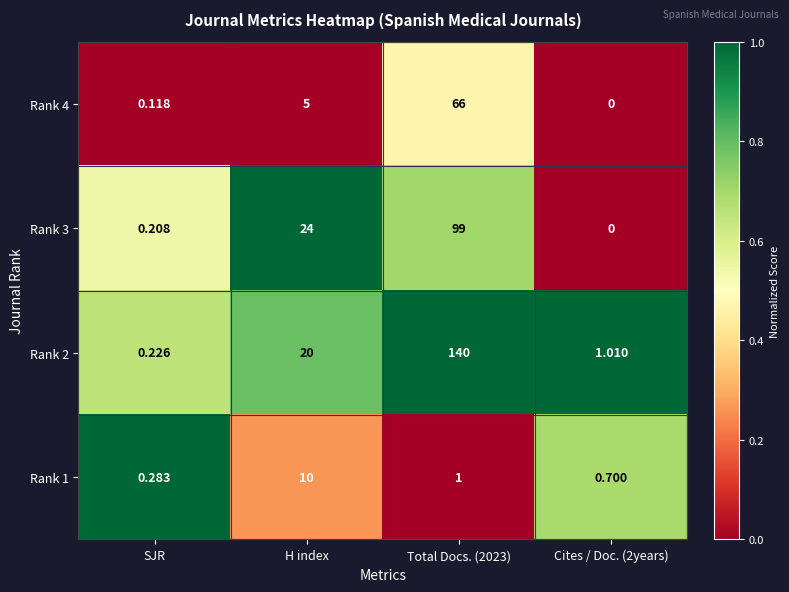

Which series has the widest spread of values?

Rank 2